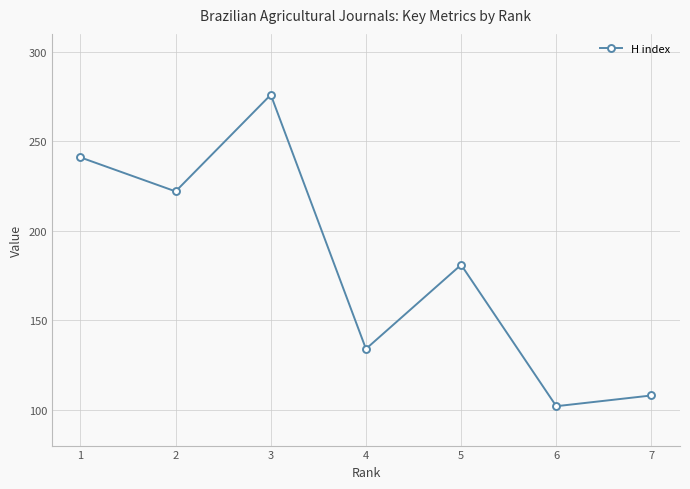

Which category has the lowest value across all series?

6